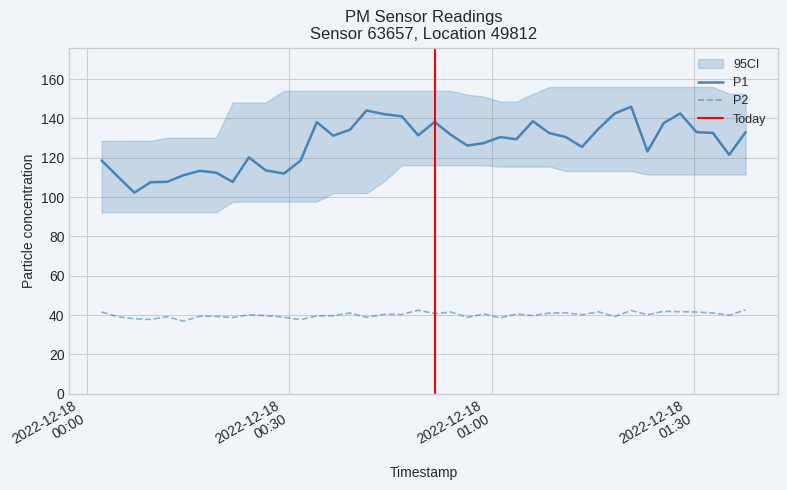

At which label does P2 first exceed 40?

2022-12-18T00:02:10